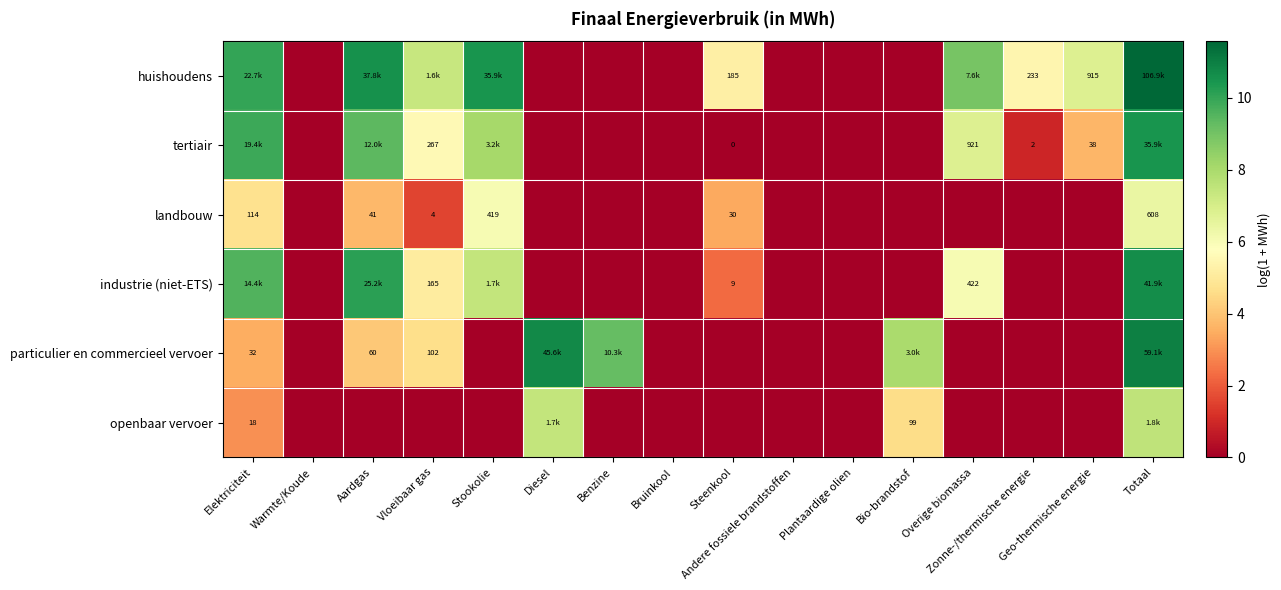

Is it true that openbaar vervoer equals 4.4 at Elektriciteit?

False